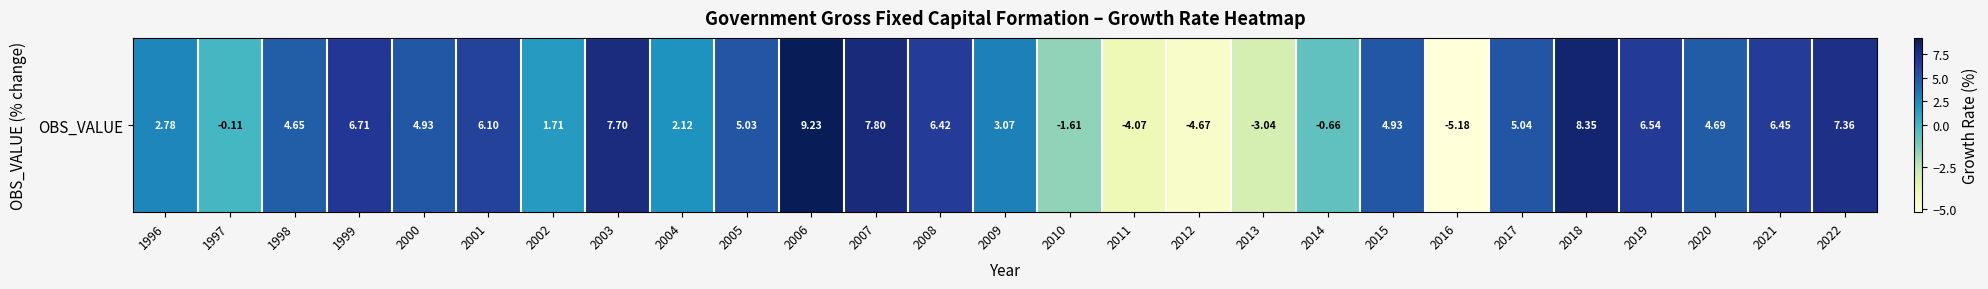

What is the change in value from 2004 to 2017?

+2.9